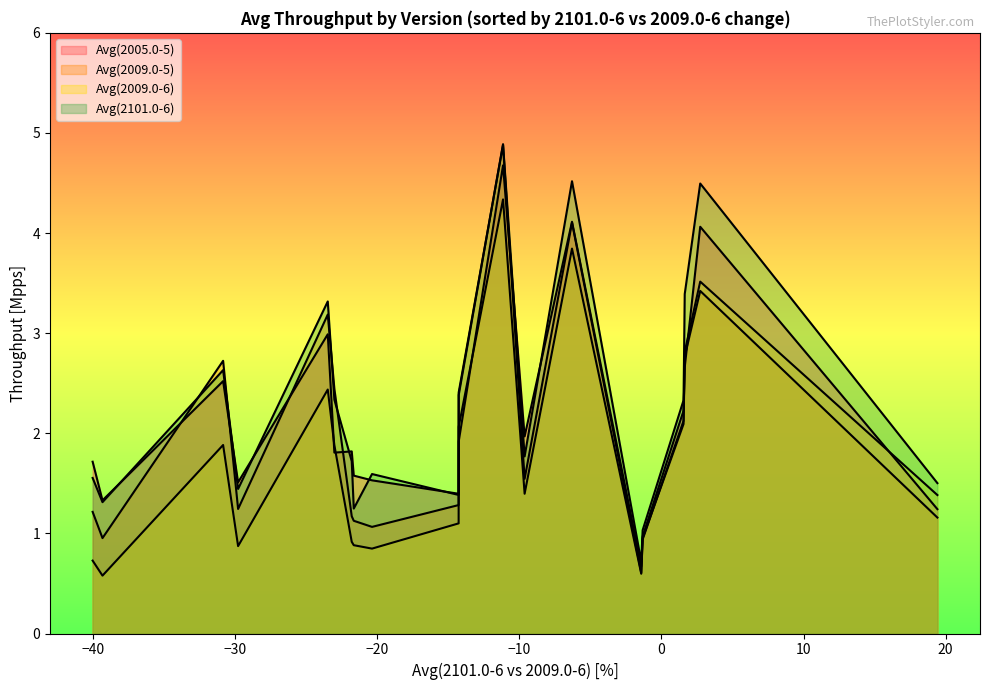

What is the average value of the Avg(2101.0-6) series?

2.3